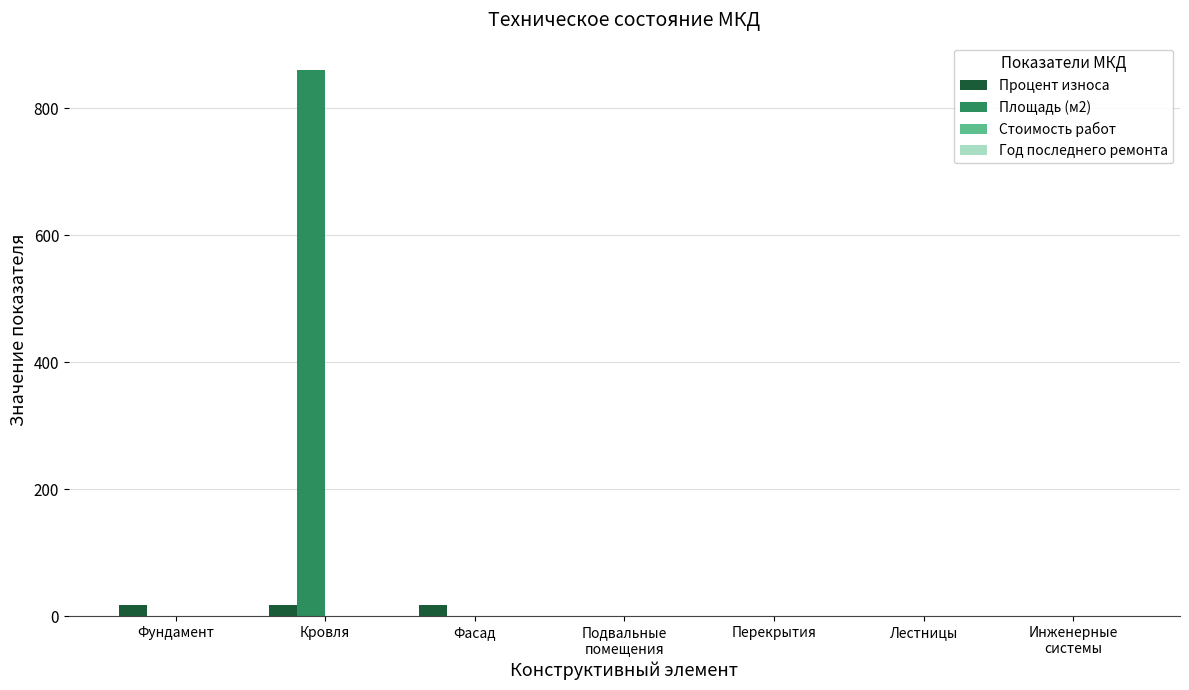

What is the sum of all Процент износа values?

54.0